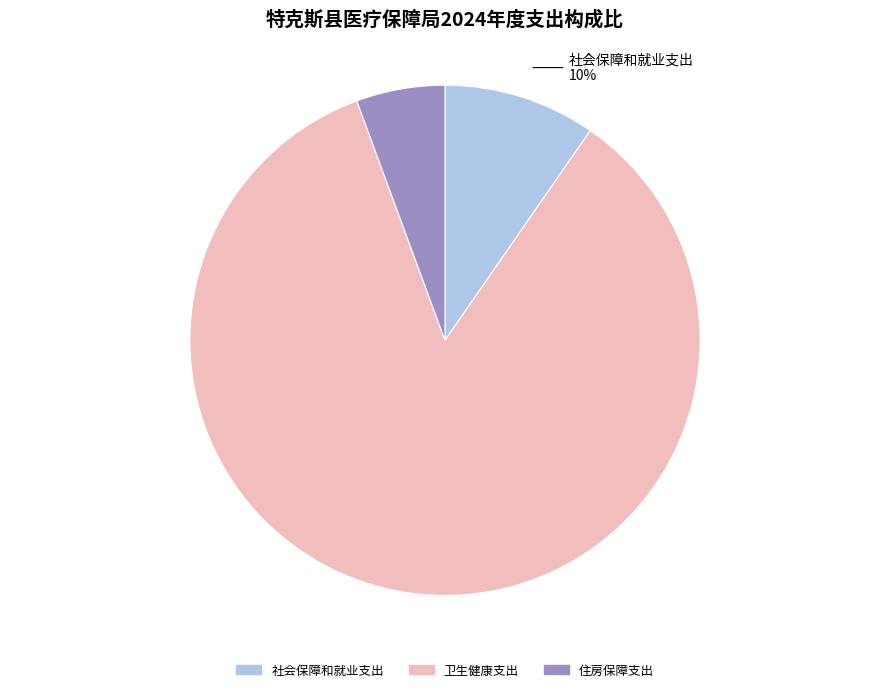

Rank the categories by value from highest to lowest.

卫生健康支出, 社会保障和就业支出, 住房保障支出